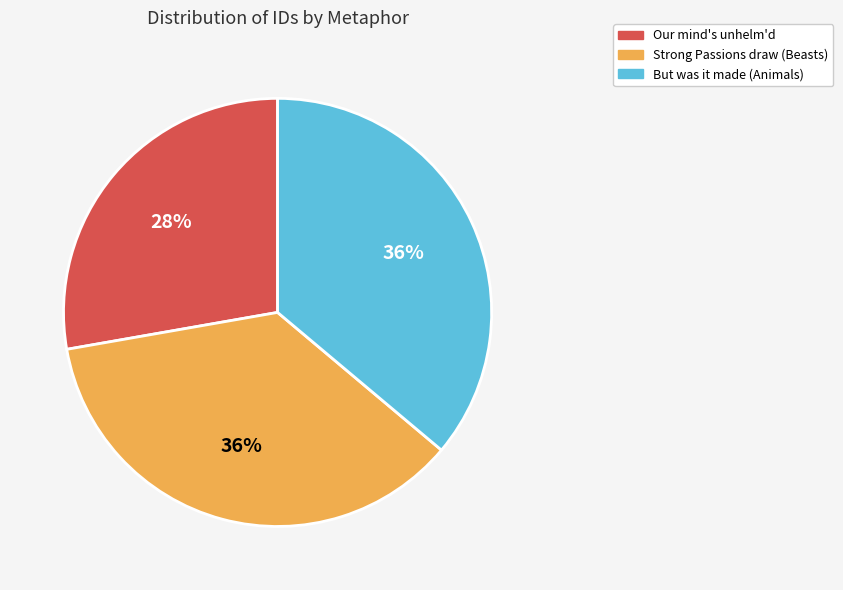

What percentage is the Our mind's unhelm'd slice, to the nearest percent?

28%